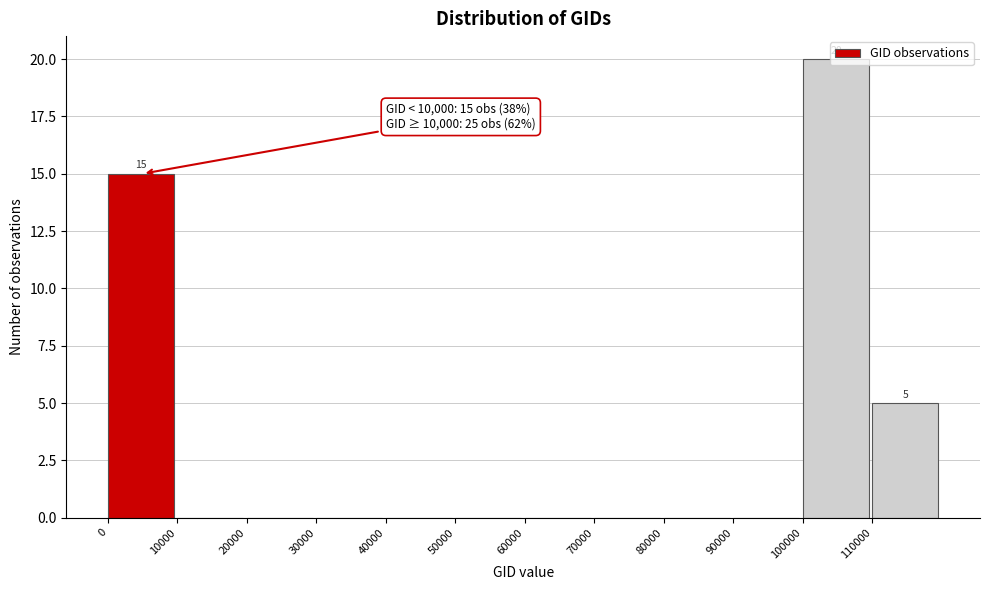

Over which range of the x-axis is the bar tallest?

100000 to 110000